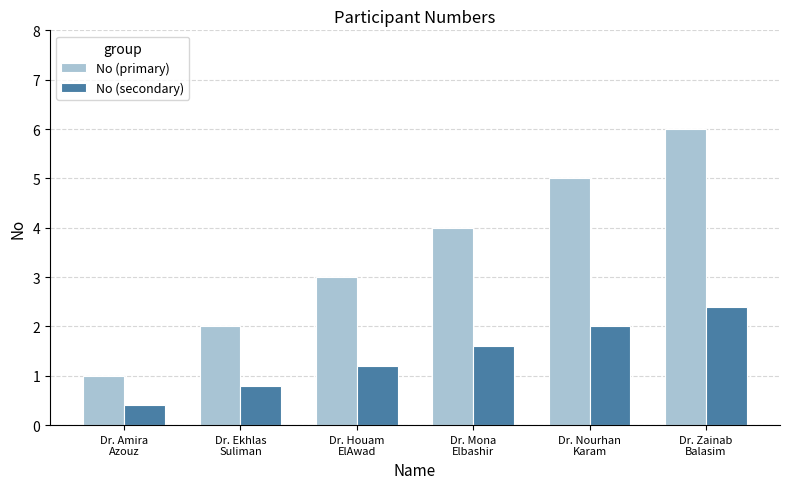

What position from the left is Dr. Ekhlas
Suliman?

2